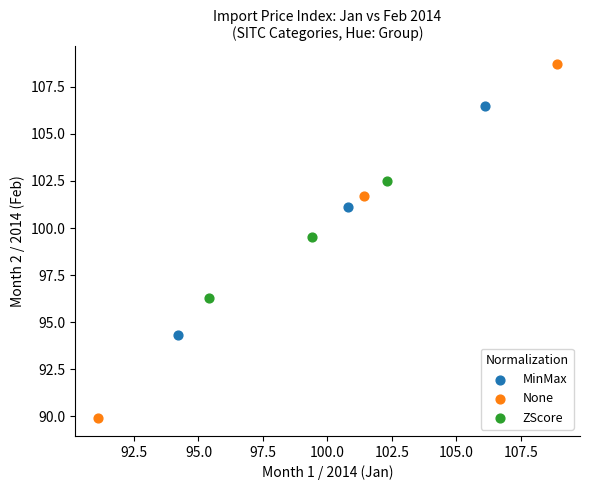

Which series reaches the maximum Y coordinate?

None